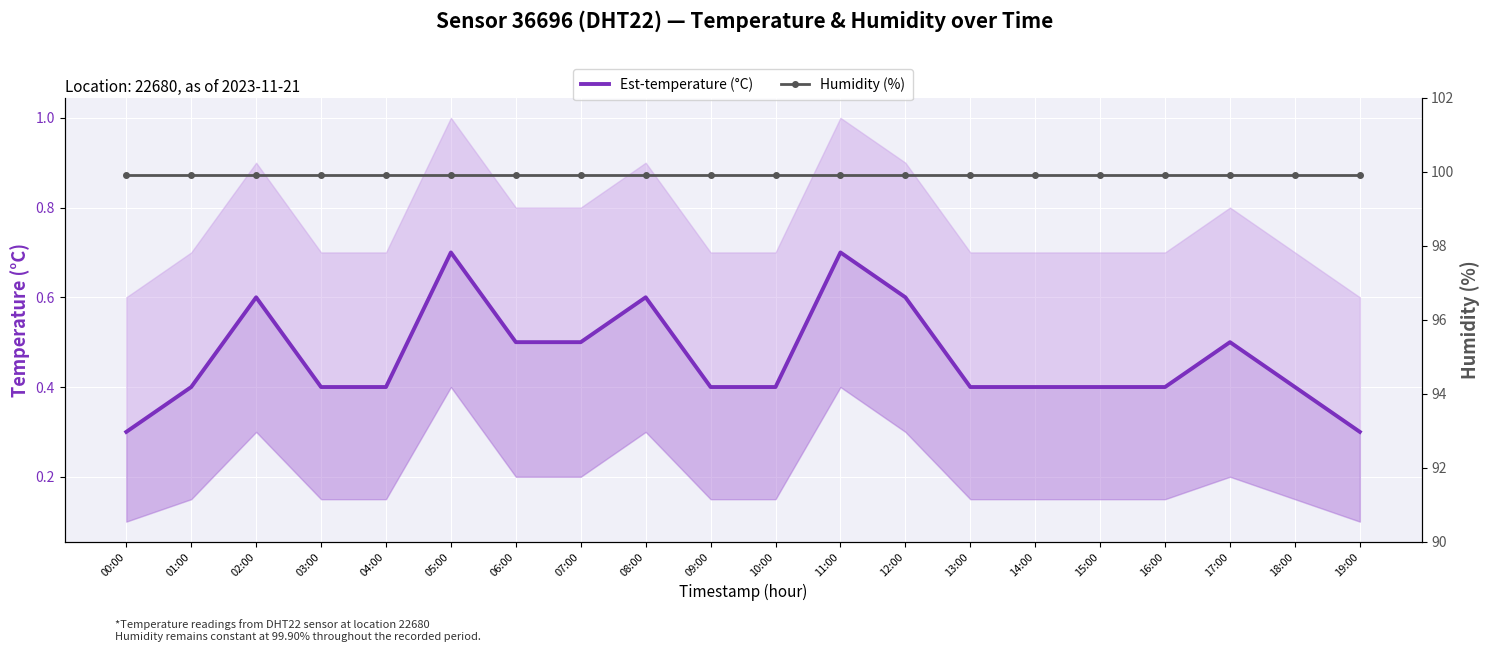

True or false: Est-temperature (°C) and Humidity (%) cross at least once.

False